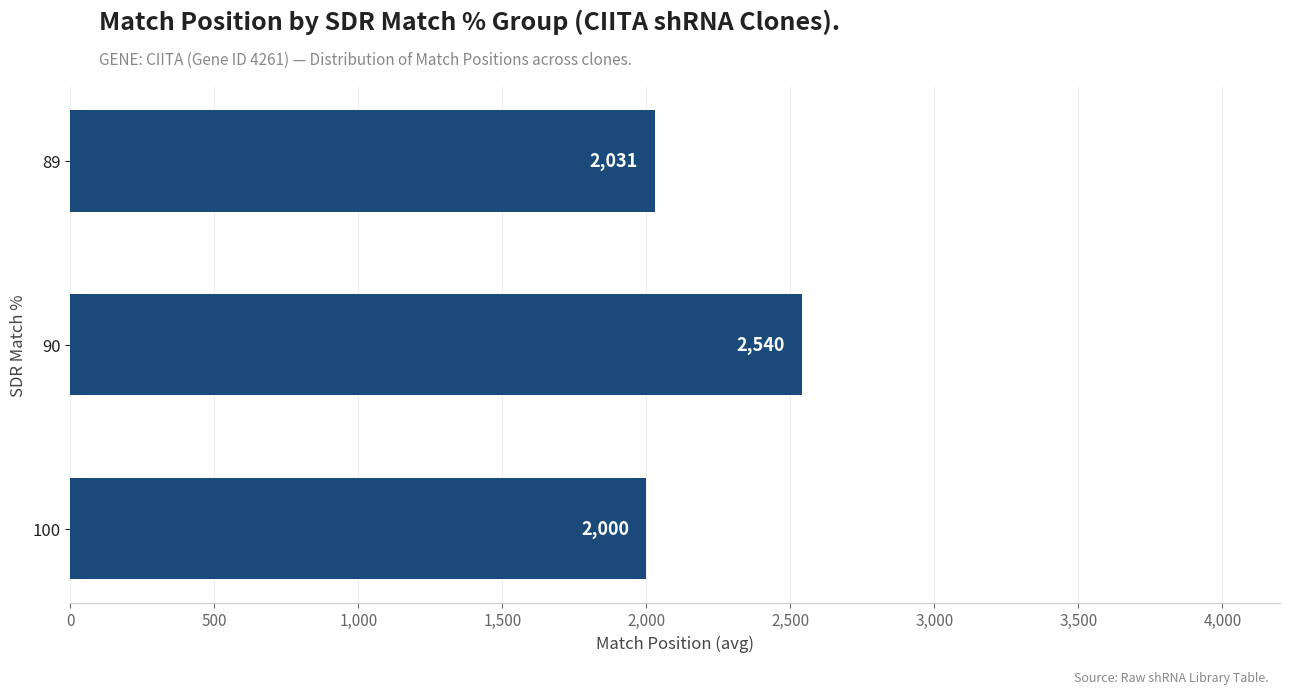

The value at 89 is 2717.8. True or false?

False